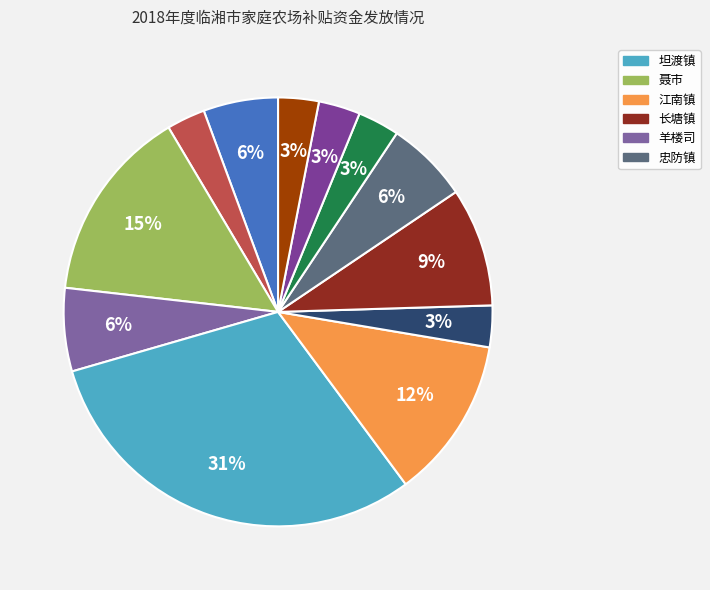

How many segments does this pie chart have?

12